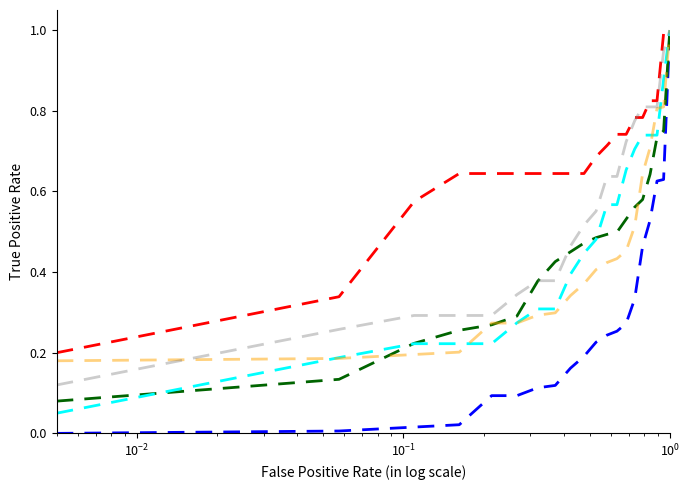

What is the maximum value shown in the chart?

1.0